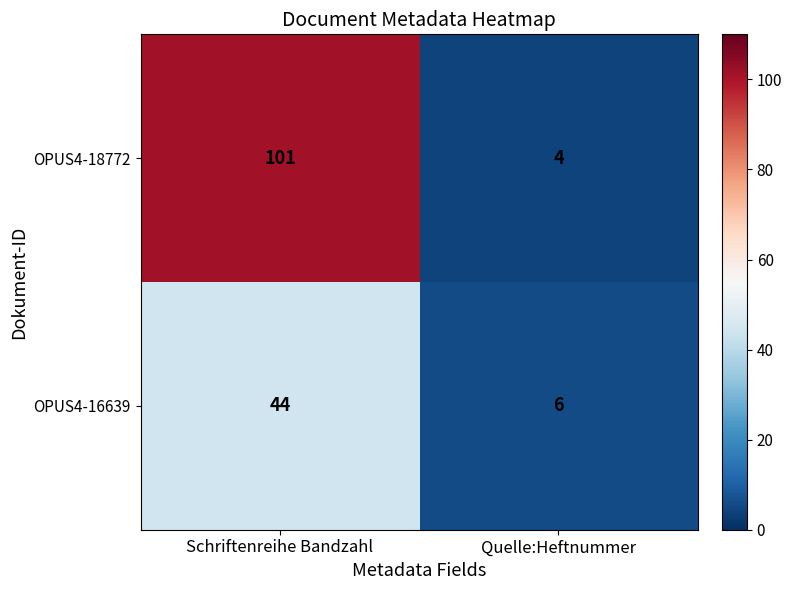

What is the spread (max minus min) of values at Schriftenreihe Bandzahl?

57